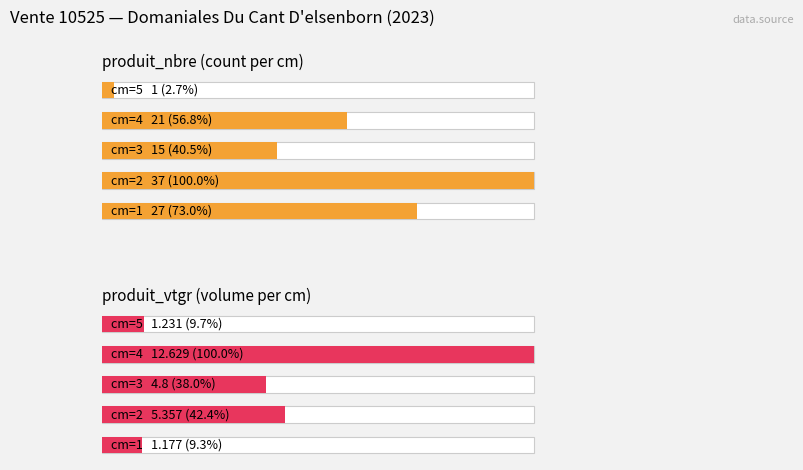

What are all the series names shown in the legend?

produit_nbre (count per cm), produit_vtgr (volume per cm)